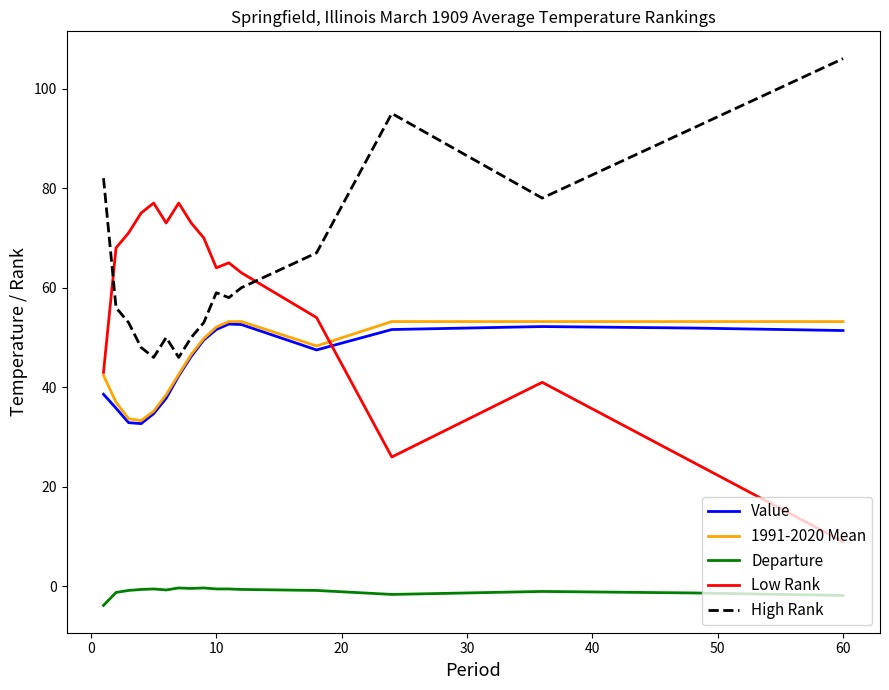

Which series has the largest total across all categories?

High Rank